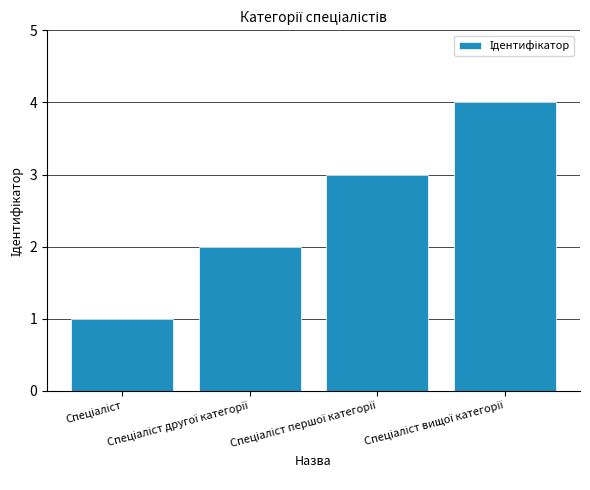

Reading left to right, transcribe all the data shown in this chart.

1	2	3	4